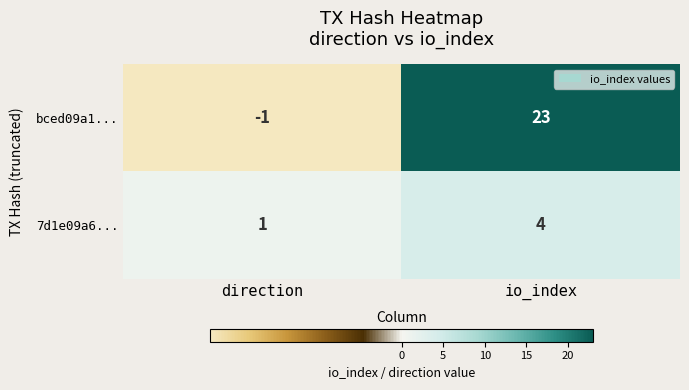

What is the approximate value of 7d1e09a6... at io_index?

4